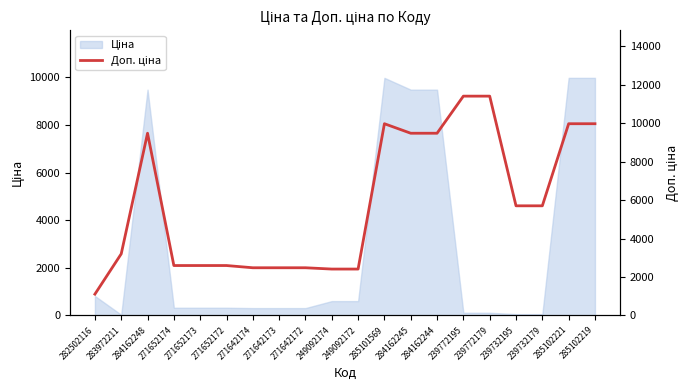

What is the value of the 18th point from the left?

5705.0